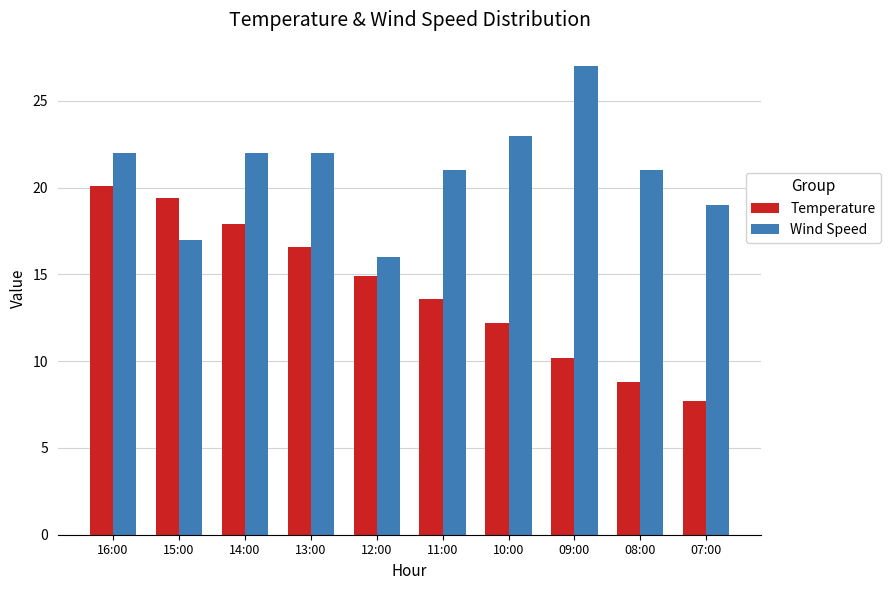

Rank the series by their average value, from lowest to highest.

Temperature, Wind Speed